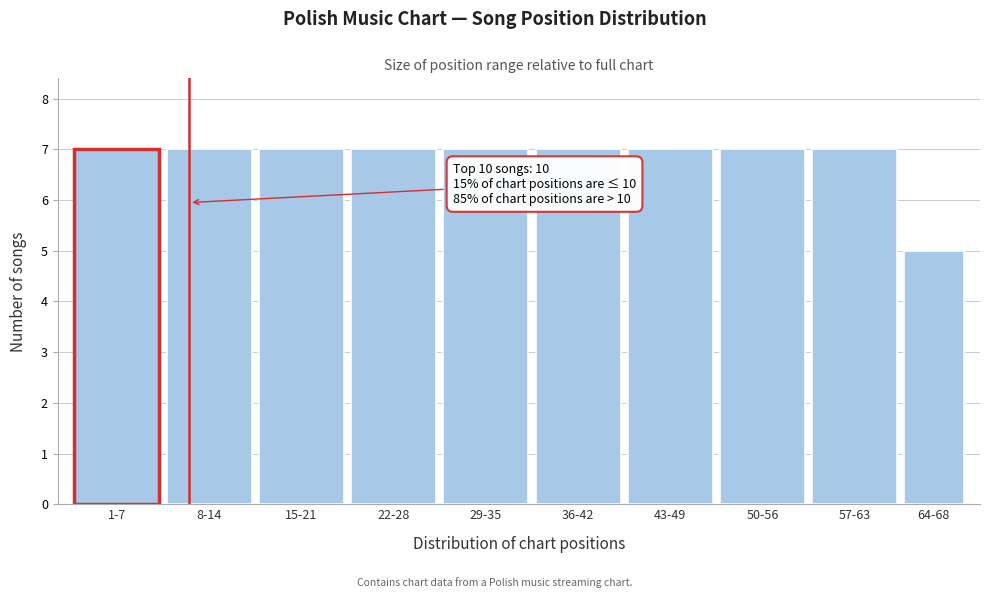

Reading left to right, transcribe all the data shown in this chart.

7	7	7	7	7	7	7	7	7	5